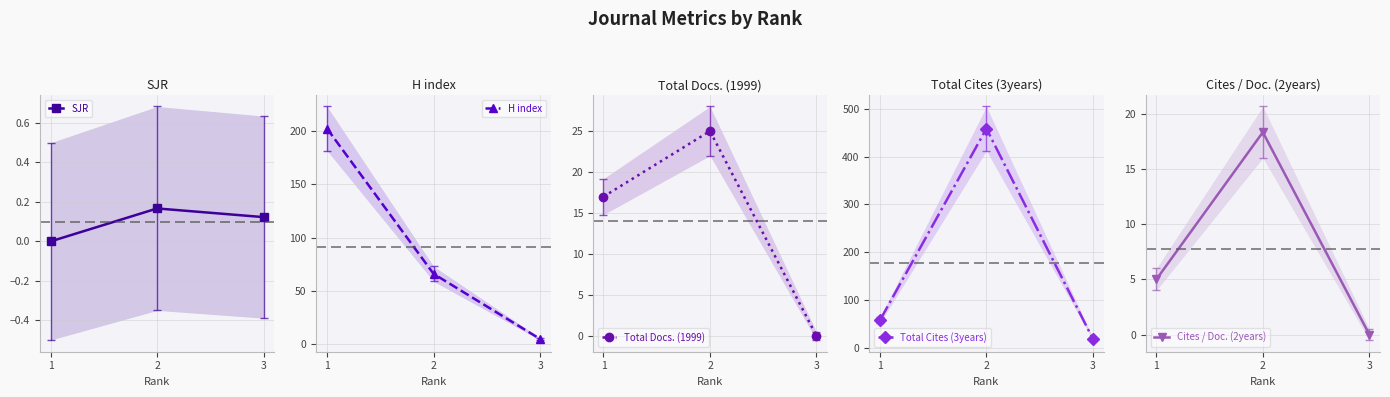

Where does the H index series first go above 66?

1